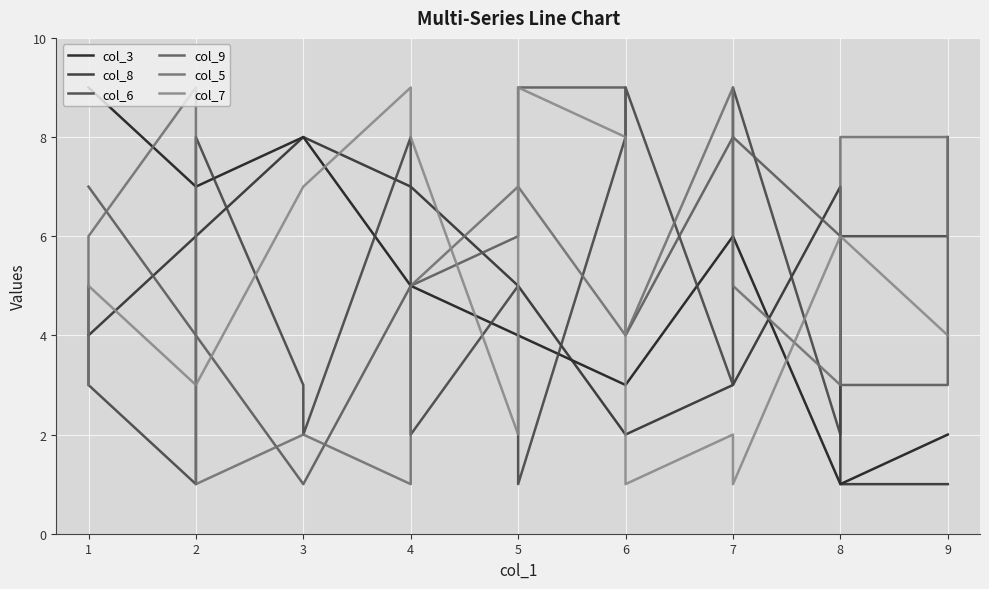

What is the difference between the maximum and minimum values in the col_8 series?

7